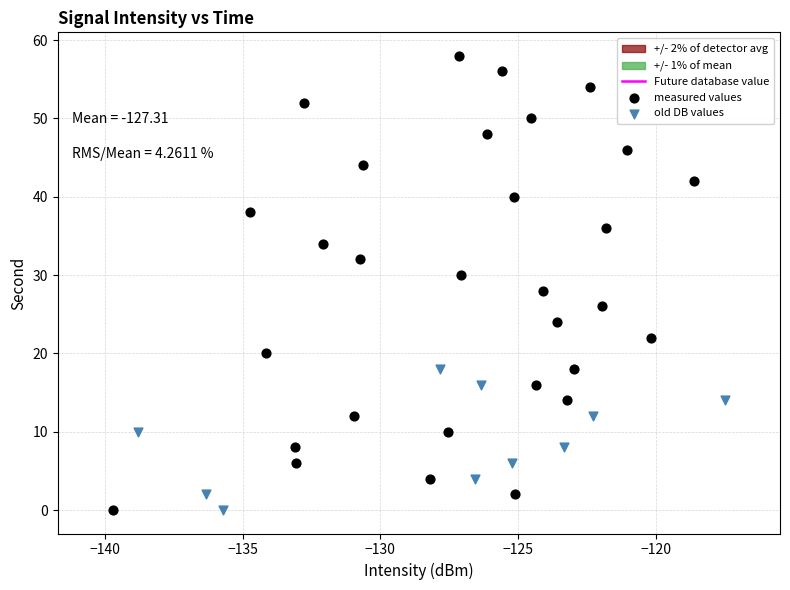

Which series has the widest spread of Y values?

measured values